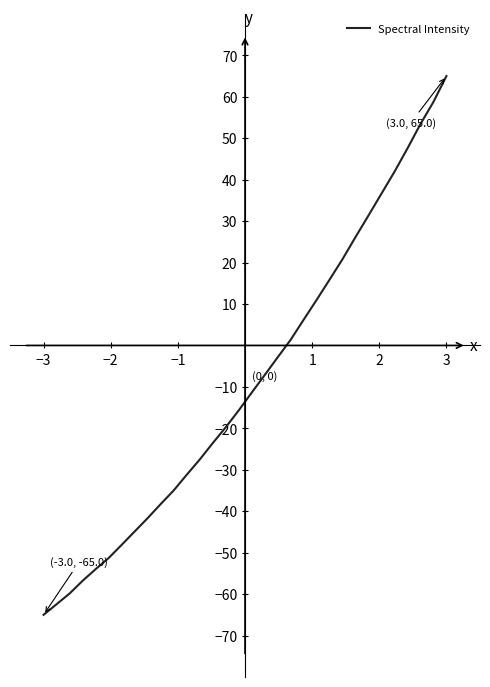

Reading left to right, extract all data points from this chart.

-65.0	-62.4	-59.9	-56.8	-54.0	-51.3	-48.1	-44.9	-41.7	-38.3	-35.0	-31.2	-27.6	-23.6	-19.8	-15.7	-11.4	-7.2	-2.9	1.3	6.2	11.0	15.9	20.8	26.2	31.4	36.7	41.9	47.6	53.4	58.8	65.0